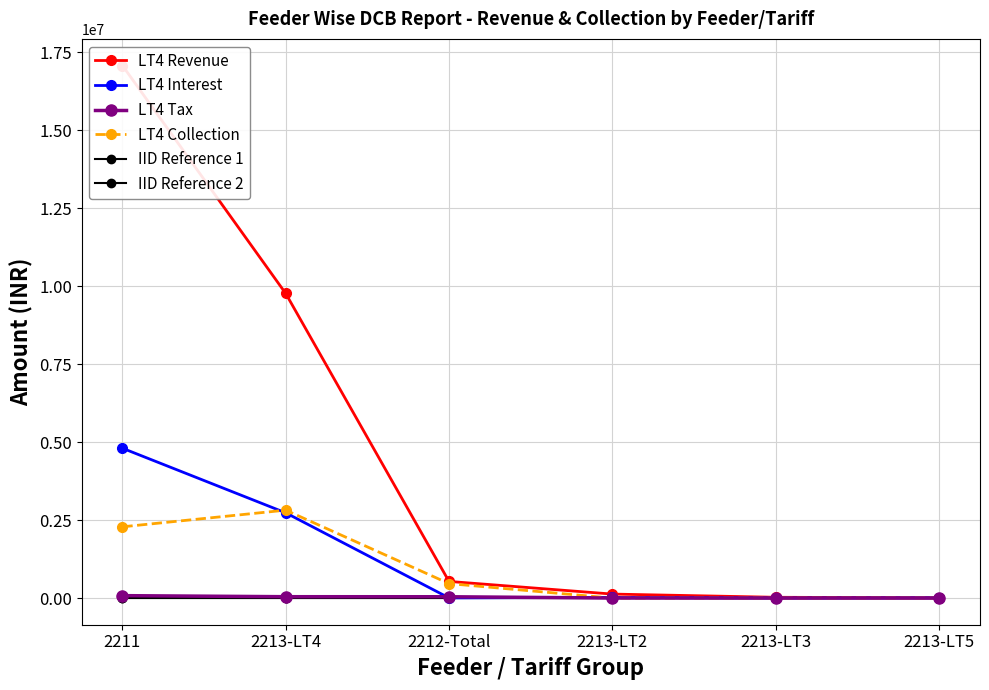

What position from the right is 2213-LT2?

3